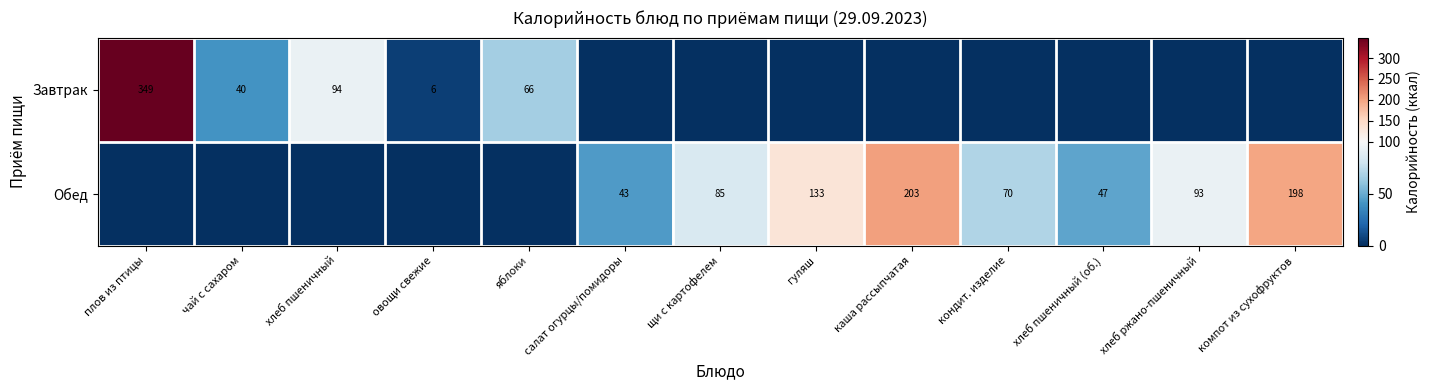

True or false: Обед has a value of 205 at гуляш.

False